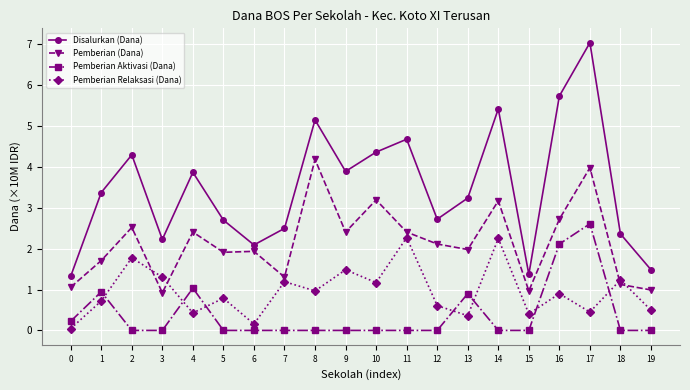

Is it true that Disalurkan (Dana) equals 3.4 at 1?

True